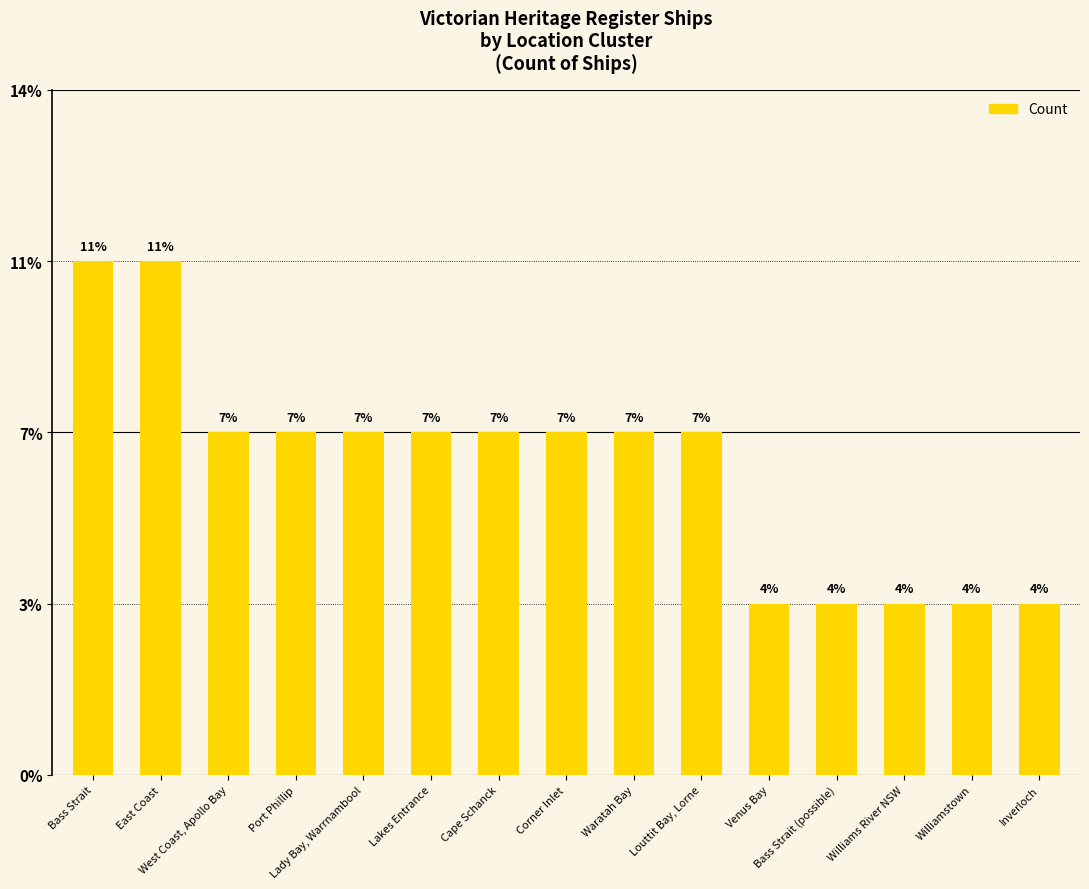

List the labels in order of value, smallest first.

Venus Bay, Bass Strait (possible), Williams River NSW, Williamstown, Inverloch, West Coast, Apollo Bay, Port Phillip, Lady Bay, Warrnambool, Lakes Entrance, Cape Schanck, Corner Inlet, Waratah Bay, Louttit Bay, Lorne, Bass Strait, East Coast